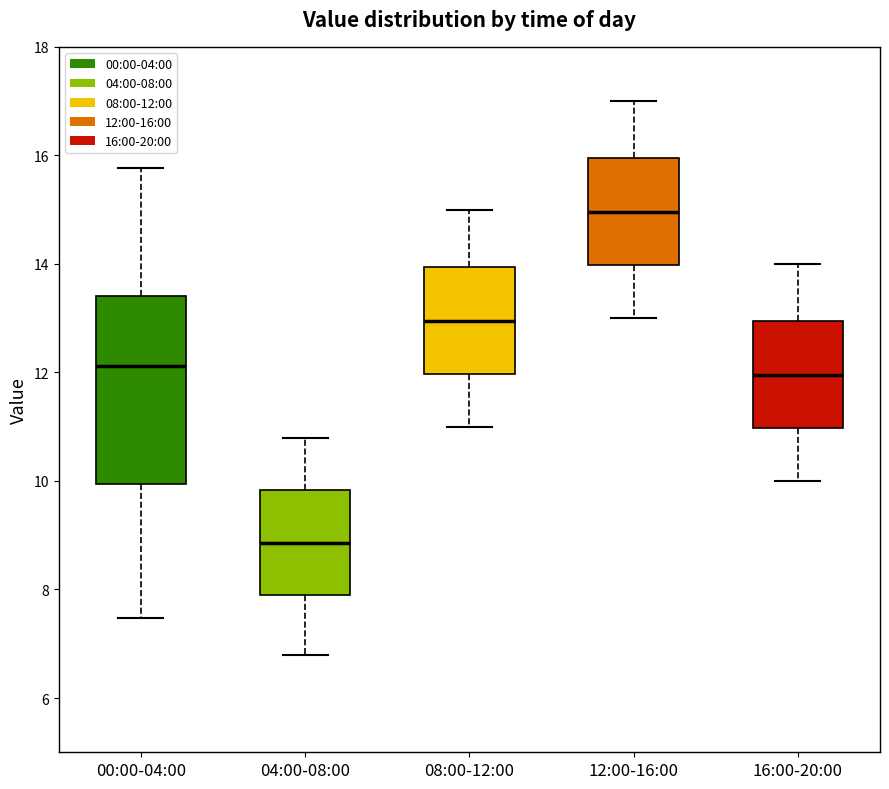

Reading left to right, transcribe this box plot: for each box, give where its median line is, the range the box spans, and where its two whiskers end, as read against the y-axis. The values are not printed on the chart, so give them approximately, as read against the axis.

00:00-04:00: median 12.2, box 10.0 to 13.4, whiskers 7.4 to 15.8
04:00-08:00: median 8.8, box 8.0 to 9.8, whiskers 6.8 to 10.8
08:00-12:00: median 13.0, box 12.0 to 14.0, whiskers 11.0 to 15.0
12:00-16:00: median 15.0, box 14.0 to 16.0, whiskers 13.0 to 17.0
16:00-20:00: median 12.0, box 11.0 to 13.0, whiskers 10.0 to 14.0